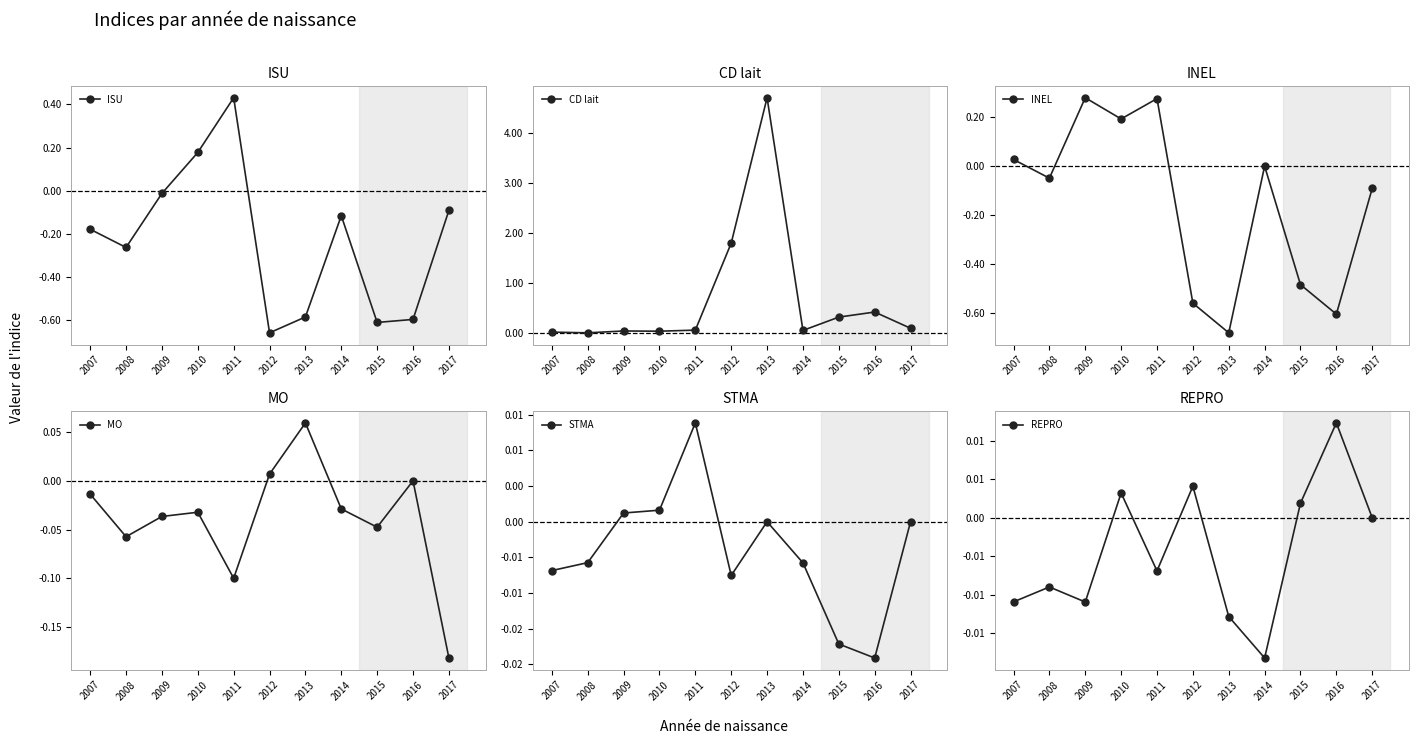

Count the number of categories in the chart.

11